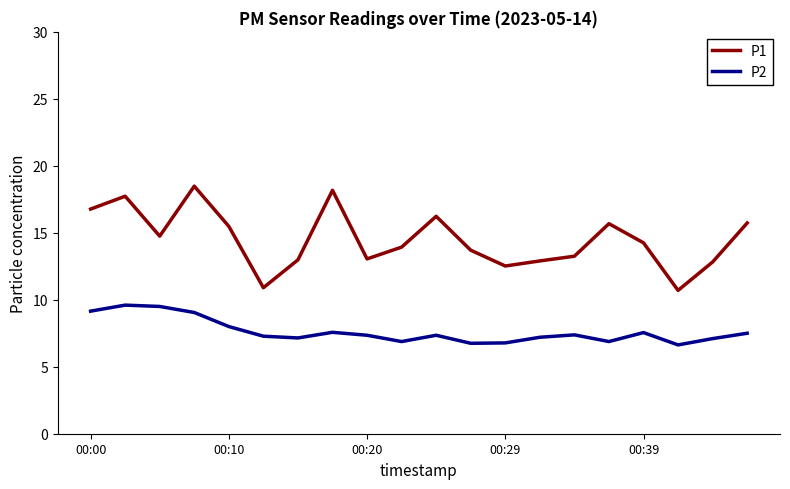

Does the chart display data point markers on the line(s)?

No